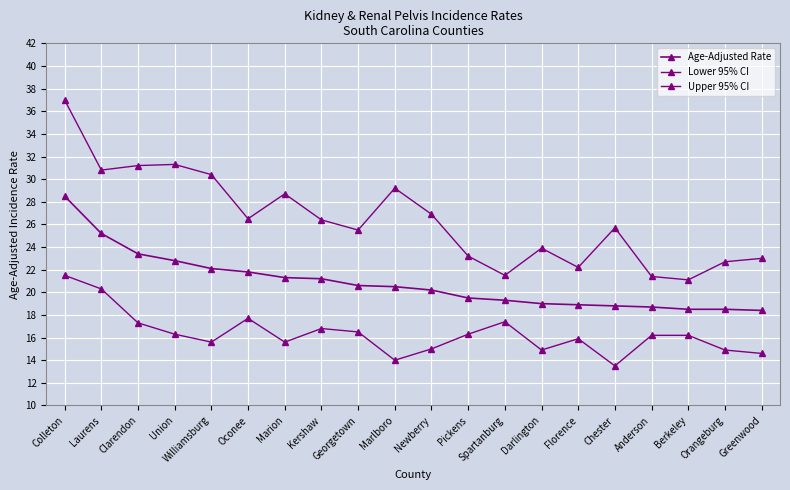

What is the label of the 19th point from the right?

Laurens